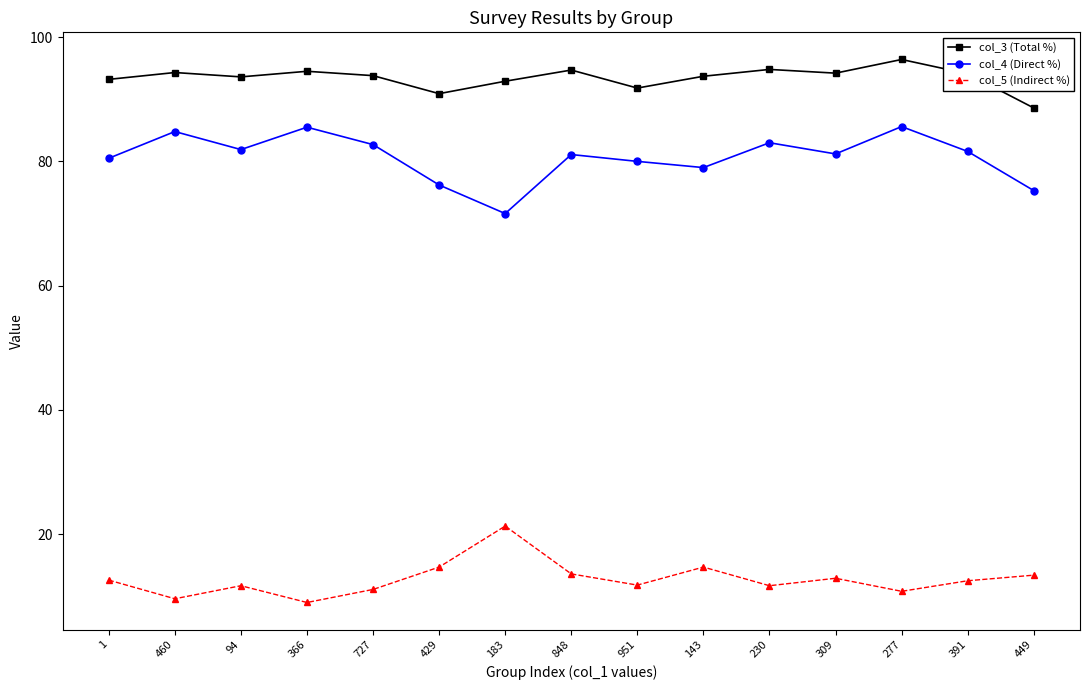

Where is the first local maximum for col_4 (Direct %)?

460